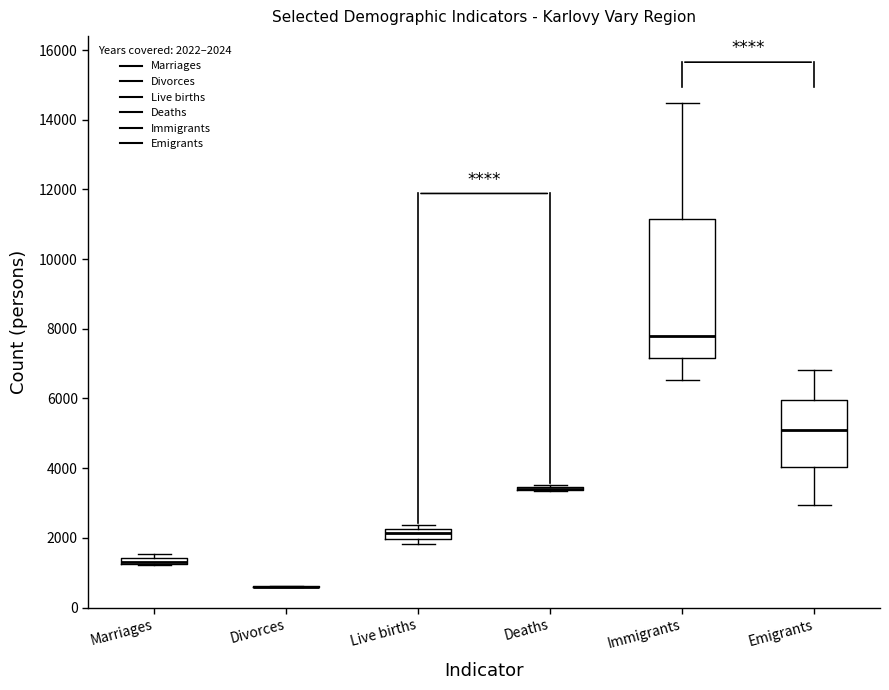

Comparing the boxes themselves (not the whiskers), which one is the tallest?

Immigrants